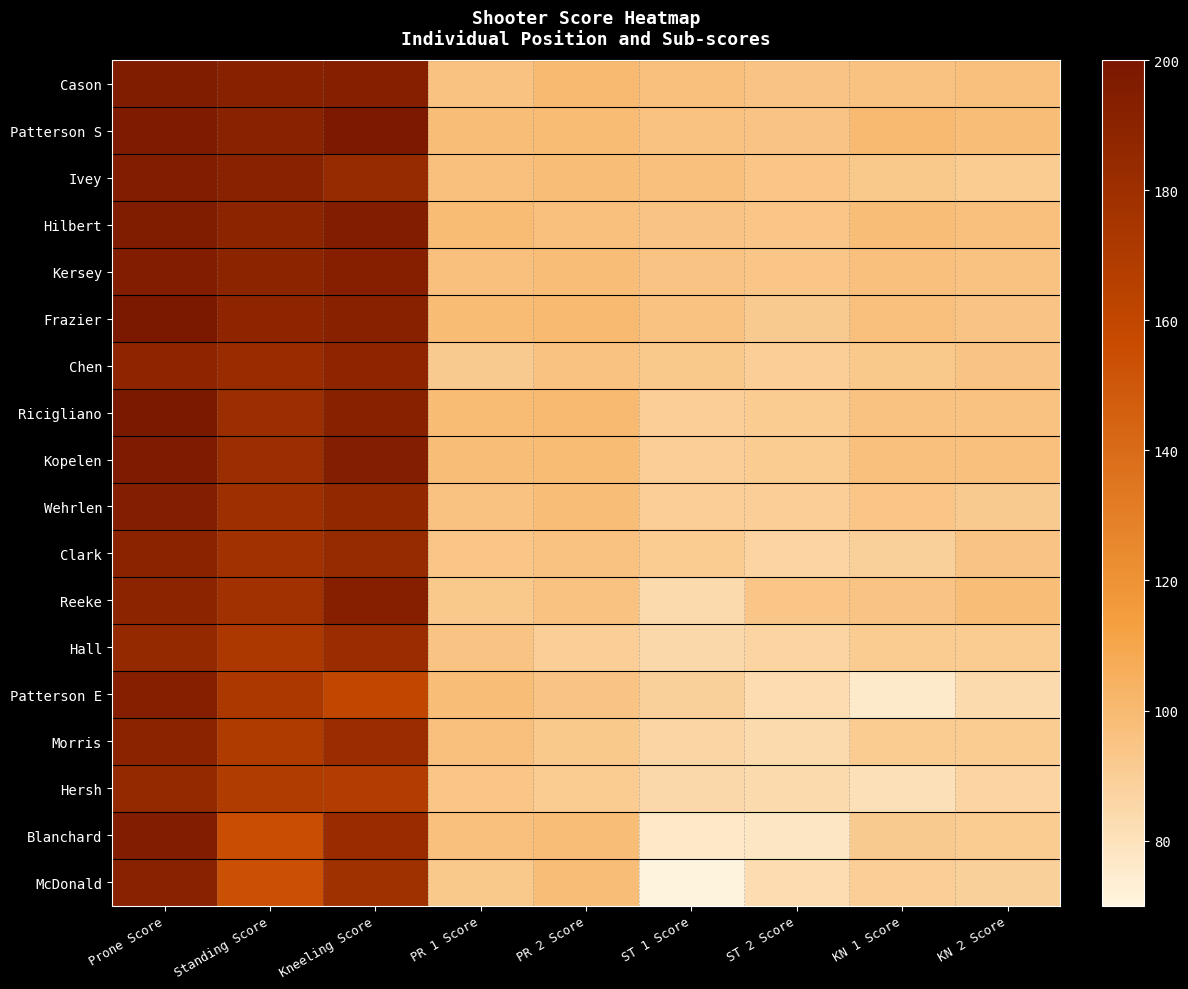

Reading right to left, what are all the values shown in this chart?

Cason: KN 2 Score=97	KN 1 Score=96	ST 2 Score=95	ST 1 Score=97	PR 2 Score=100	PR 1 Score=96	Kneeling Score=193	Standing Score=192	Prone Score=196
Patterson S: KN 2 Score=98	KN 1 Score=100	ST 2 Score=95	ST 1 Score=96	PR 2 Score=99	PR 1 Score=98	Kneeling Score=198	Standing Score=191	Prone Score=197
Ivey: KN 2 Score=91	KN 1 Score=93	ST 2 Score=94	ST 1 Score=97	PR 2 Score=98	PR 1 Score=97	Kneeling Score=184	Standing Score=191	Prone Score=195
Hilbert: KN 2 Score=97	KN 1 Score=98	ST 2 Score=94	ST 1 Score=95	PR 2 Score=97	PR 1 Score=99	Kneeling Score=195	Standing Score=189	Prone Score=196
Kersey: KN 2 Score=96	KN 1 Score=97	ST 2 Score=94	ST 1 Score=95	PR 2 Score=98	PR 1 Score=97	Kneeling Score=193	Standing Score=189	Prone Score=195
Frazier: KN 2 Score=95	KN 1 Score=97	ST 2 Score=92	ST 1 Score=96	PR 2 Score=100	PR 1 Score=99	Kneeling Score=192	Standing Score=188	Prone Score=199
Chen: KN 2 Score=95	KN 1 Score=93	ST 2 Score=90	ST 1 Score=93	PR 2 Score=96	PR 1 Score=92	Kneeling Score=188	Standing Score=183	Prone Score=188
Ricigliano: KN 2 Score=96	KN 1 Score=96	ST 2 Score=91	ST 1 Score=90	PR 2 Score=100	PR 1 Score=99	Kneeling Score=192	Standing Score=181	Prone Score=199
Kopelen: KN 2 Score=97	KN 1 Score=97	ST 2 Score=91	ST 1 Score=90	PR 2 Score=99	PR 1 Score=98	Kneeling Score=194	Standing Score=181	Prone Score=197
Wehrlen: KN 2 Score=92	KN 1 Score=94	ST 2 Score=90	ST 1 Score=90	PR 2 Score=98	PR 1 Score=96	Kneeling Score=186	Standing Score=180	Prone Score=194
Clark: KN 2 Score=95	KN 1 Score=89	ST 2 Score=87	ST 1 Score=91	PR 2 Score=96	PR 1 Score=94	Kneeling Score=184	Standing Score=178	Prone Score=190
Reeke: KN 2 Score=98	KN 1 Score=95	ST 2 Score=94	ST 1 Score=84	PR 2 Score=96	PR 1 Score=93	Kneeling Score=193	Standing Score=178	Prone Score=189
Hall: KN 2 Score=91	KN 1 Score=91	ST 2 Score=87	ST 1 Score=85	PR 2 Score=90	PR 1 Score=95	Kneeling Score=182	Standing Score=172	Prone Score=185
Patterson E: KN 2 Score=84	KN 1 Score=76	ST 2 Score=83	ST 1 Score=89	PR 2 Score=95	PR 1 Score=98	Kneeling Score=160	Standing Score=172	Prone Score=193
Morris: KN 2 Score=91	KN 1 Score=91	ST 2 Score=84	ST 1 Score=86	PR 2 Score=93	PR 1 Score=97	Kneeling Score=182	Standing Score=170	Prone Score=190
Hersh: KN 2 Score=87	KN 1 Score=81	ST 2 Score=84	ST 1 Score=85	PR 2 Score=91	PR 1 Score=94	Kneeling Score=168	Standing Score=169	Prone Score=185
Blanchard: KN 2 Score=91	KN 1 Score=92	ST 2 Score=78	ST 1 Score=77	PR 2 Score=98	PR 1 Score=97	Kneeling Score=183	Standing Score=155	Prone Score=195
McDonald: KN 2 Score=89	KN 1 Score=90	ST 2 Score=83	ST 1 Score=71	PR 2 Score=98	PR 1 Score=93	Kneeling Score=179	Standing Score=154	Prone Score=191